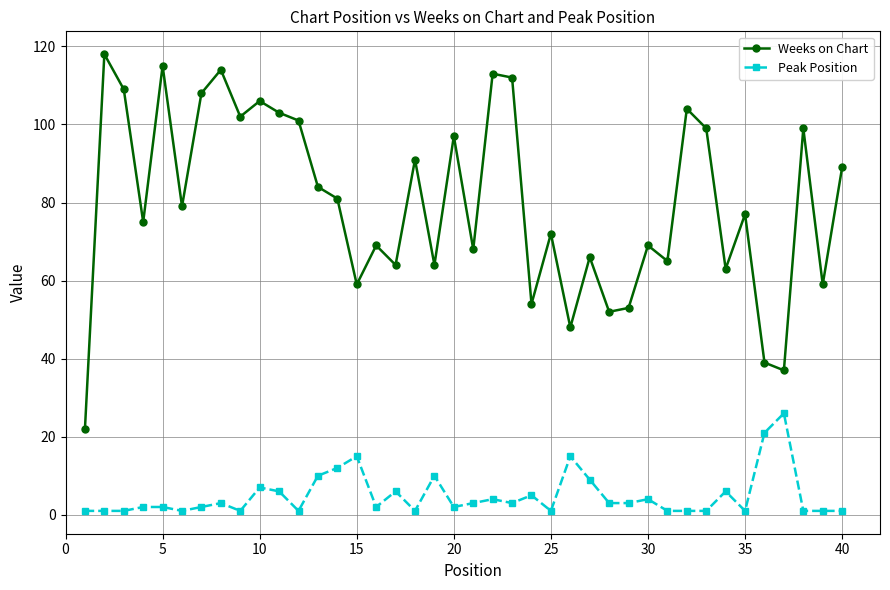

List the series in order of their peak value, lowest first.

Peak Position, Weeks on Chart